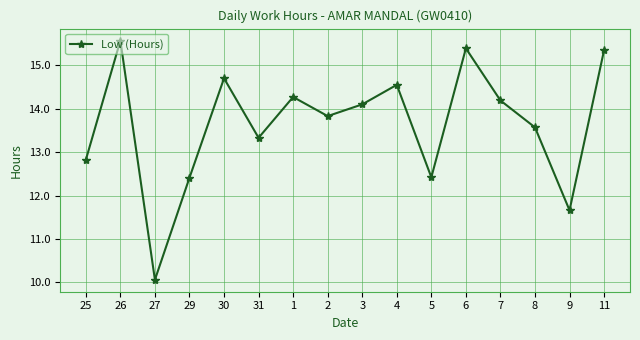

Which has a higher value, 5 or 25?

25